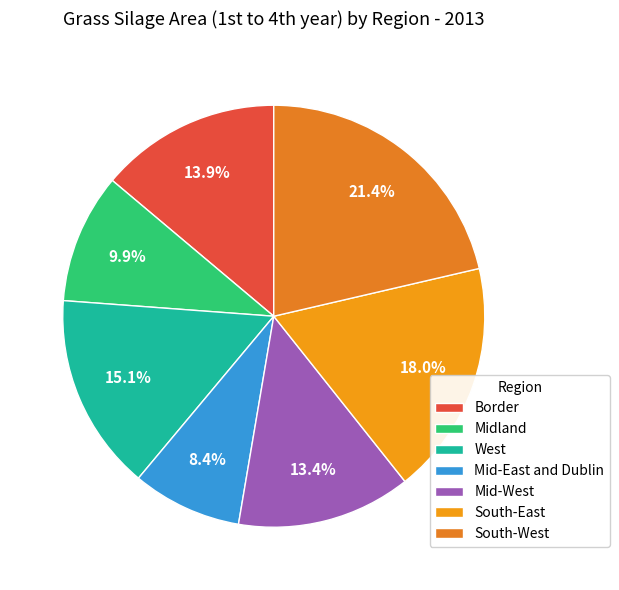

Between Midland and Border, which is larger?

Border